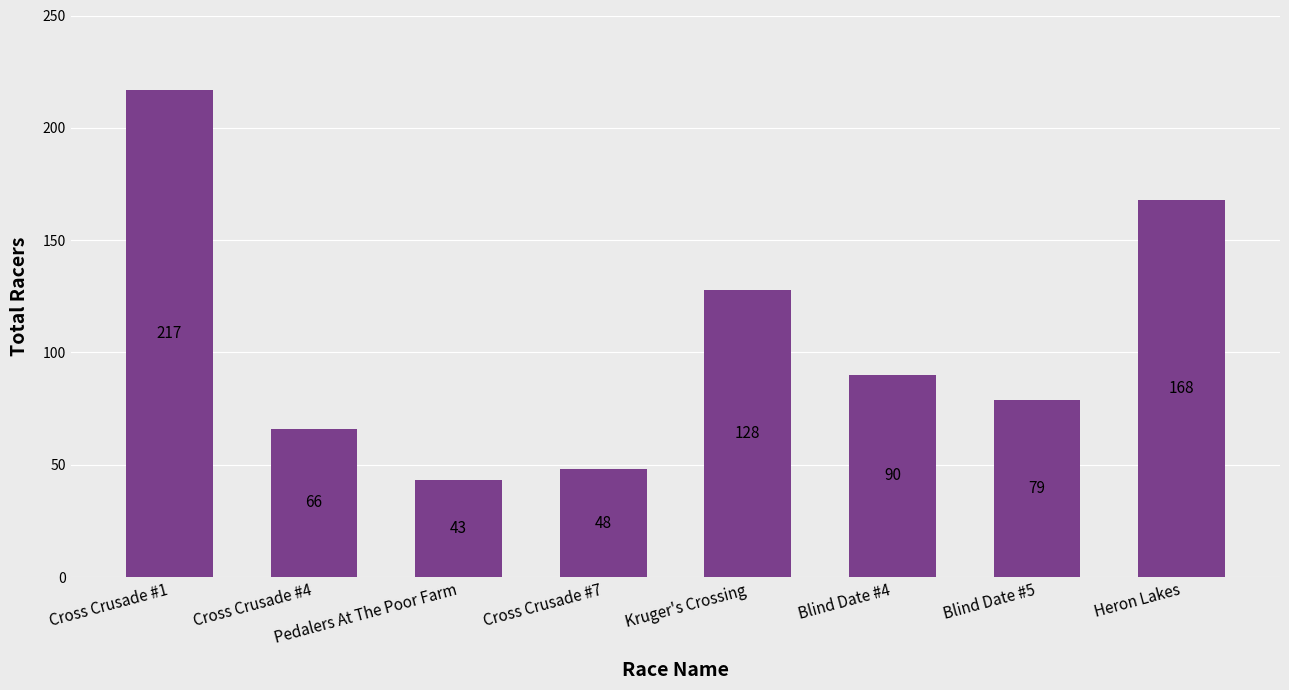

What is the difference between the maximum and minimum values?

174